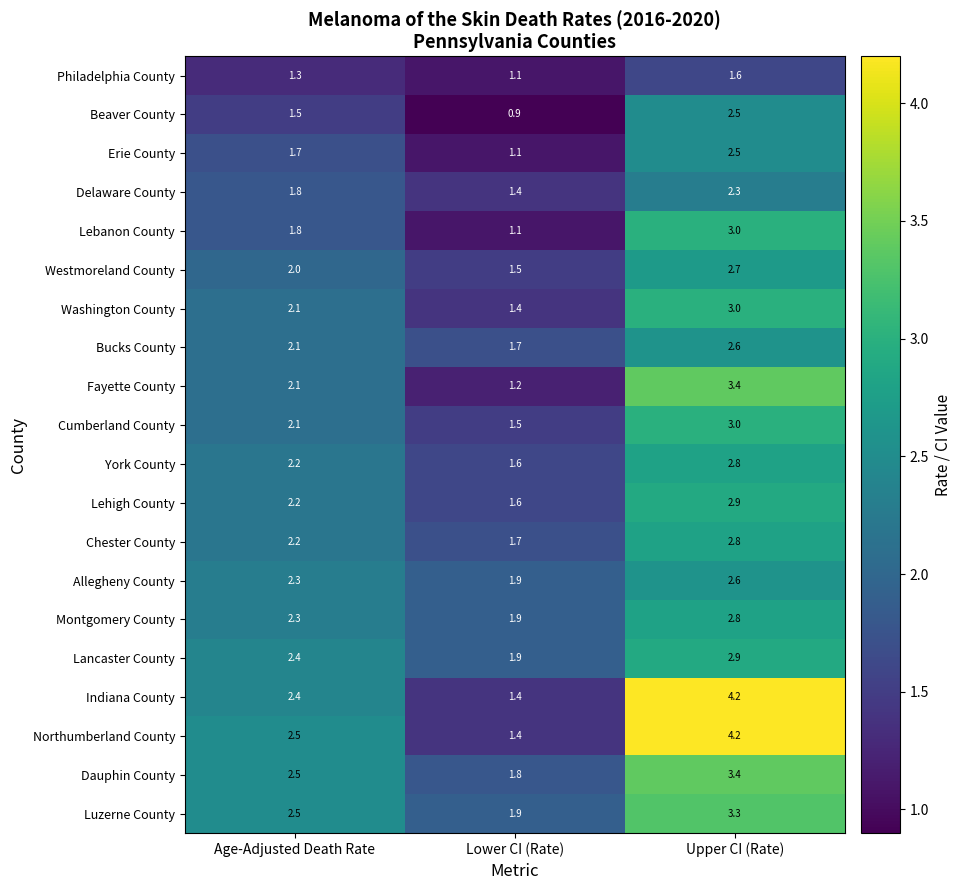

What is the difference between the highest and lowest values at Lower CI (Rate)?

1.0